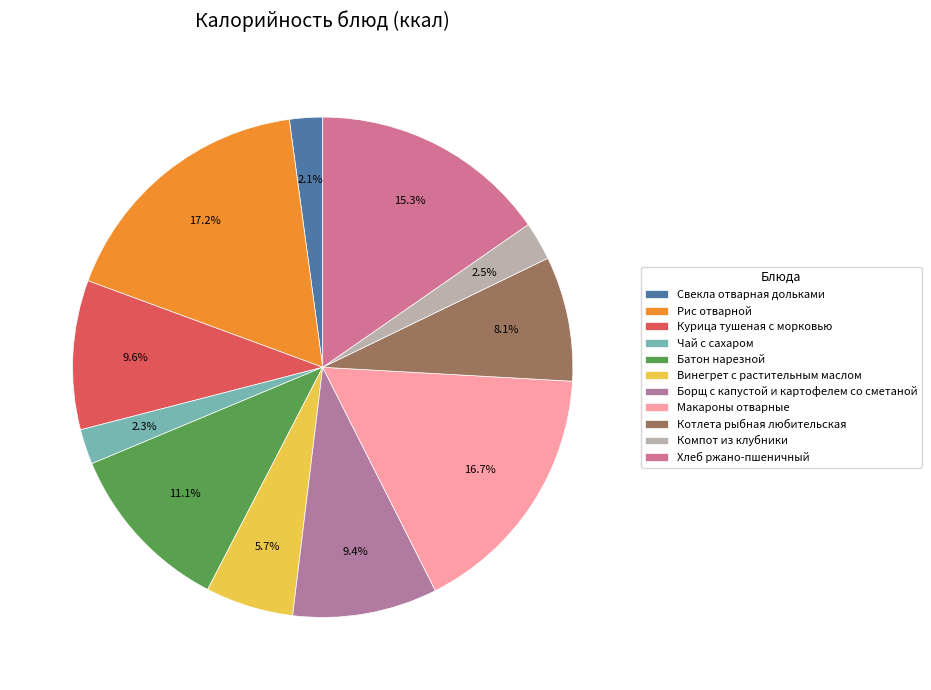

Which category has the biggest portion of the pie?

Рис отварной